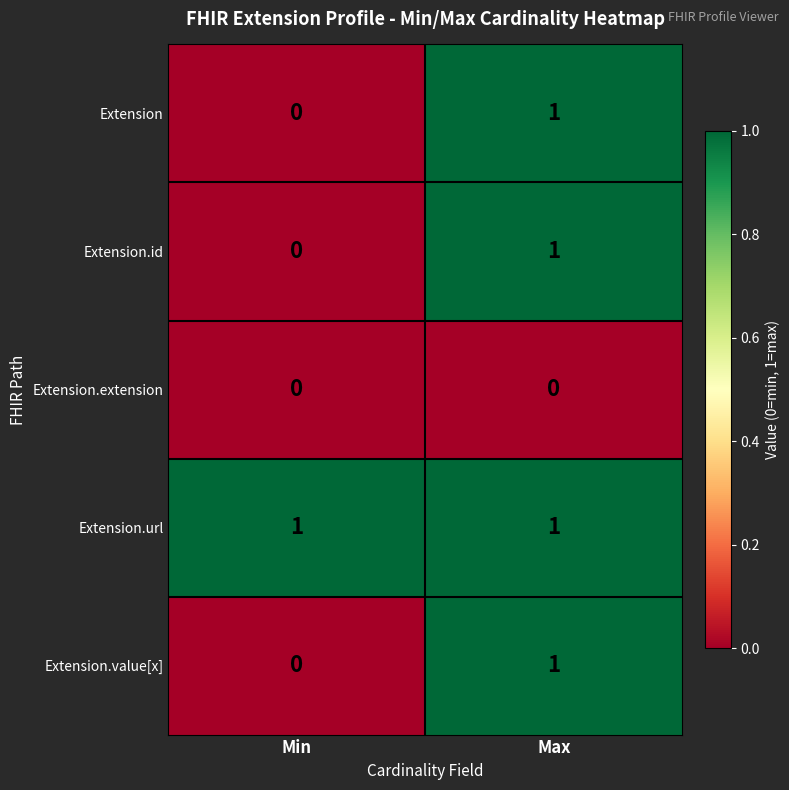

Reading left to right, list all the values displayed in this chart.

Extension: Min=0	Max=1
Extension.id: Min=0	Max=1
Extension.extension: Min=0	Max=0
Extension.url: Min=1	Max=1
Extension.value[x]: Min=0	Max=1